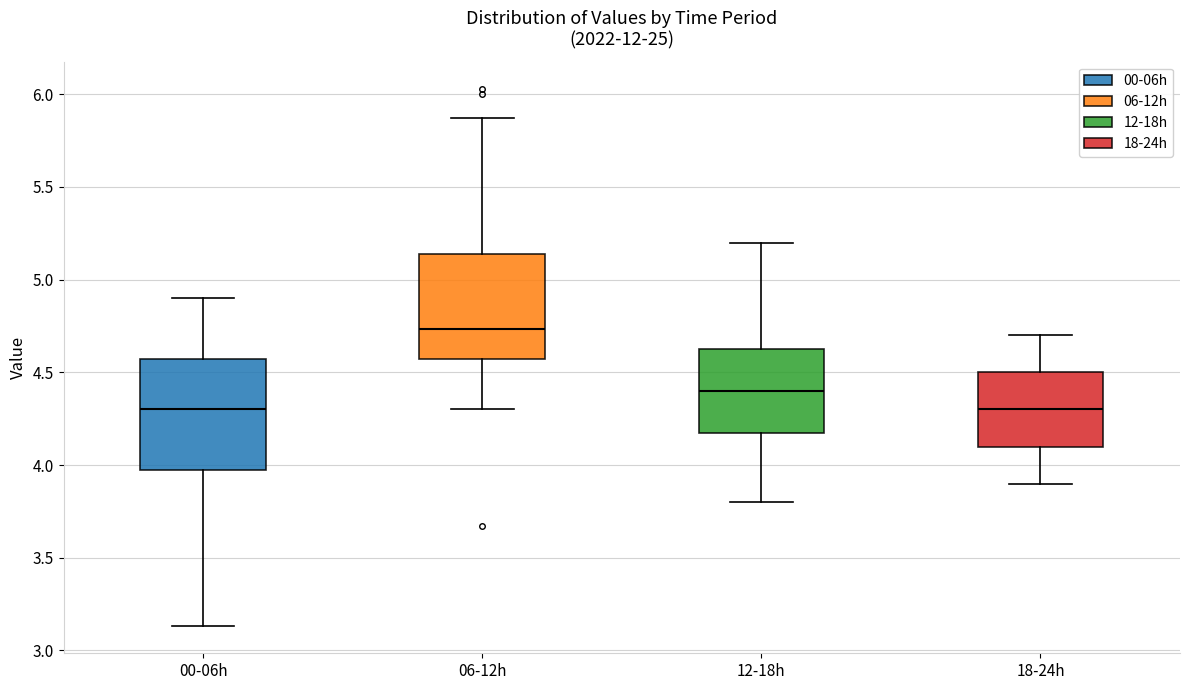

Reading left to right, read every box against the y-axis: the position of its median line, the range the box covers, and the ends of its whiskers. The values are not printed on the chart, so give them approximately, as read against the axis.

00-06h: median 4.30, box 4.00 to 4.55, whiskers 3.15 to 4.90
06-12h: median 4.75, box 4.55 to 5.15, whiskers 4.30 to 5.85
12-18h: median 4.40, box 4.20 to 4.65, whiskers 3.80 to 5.20
18-24h: median 4.30, box 4.10 to 4.50, whiskers 3.90 to 4.70